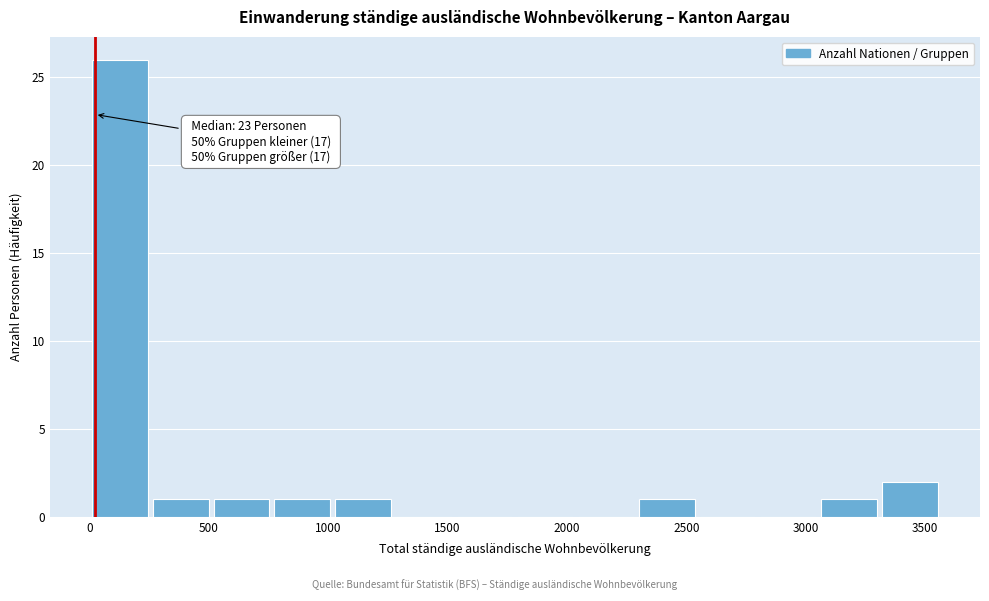

Which range on the x-axis has the tallest bar?

0 to 250